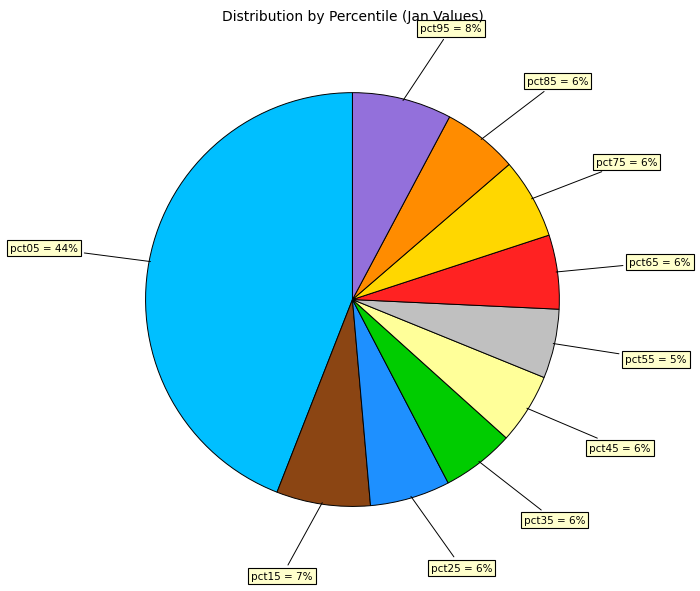

Combined, do pct95 and pct45 account for over 50%?

No